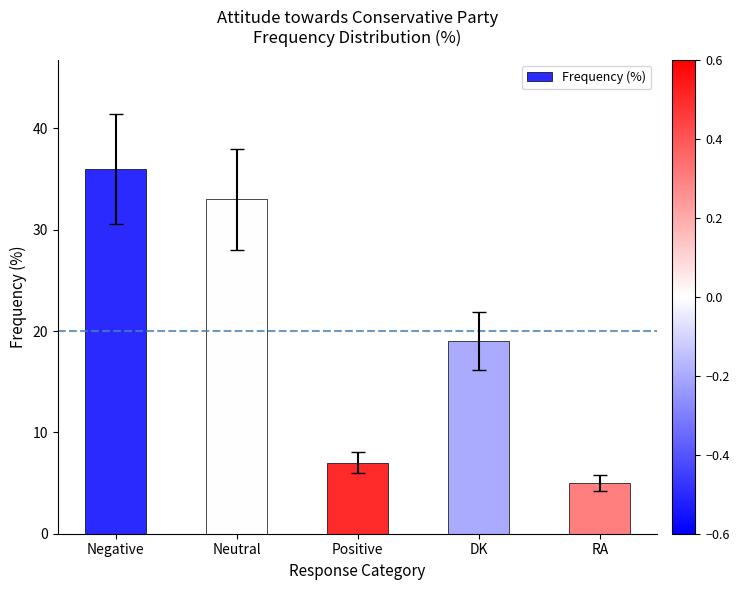

Between Positive and DK, which is larger?

DK